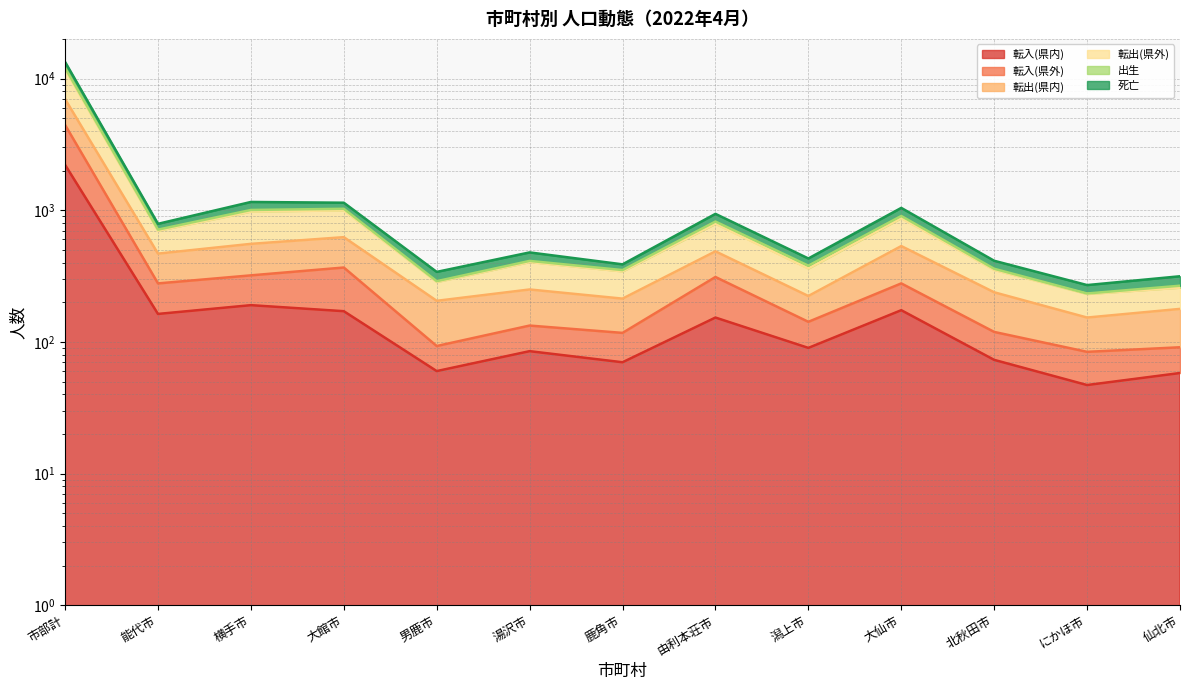

At which label does 転入(県外) reach its minimum?

にかほ市